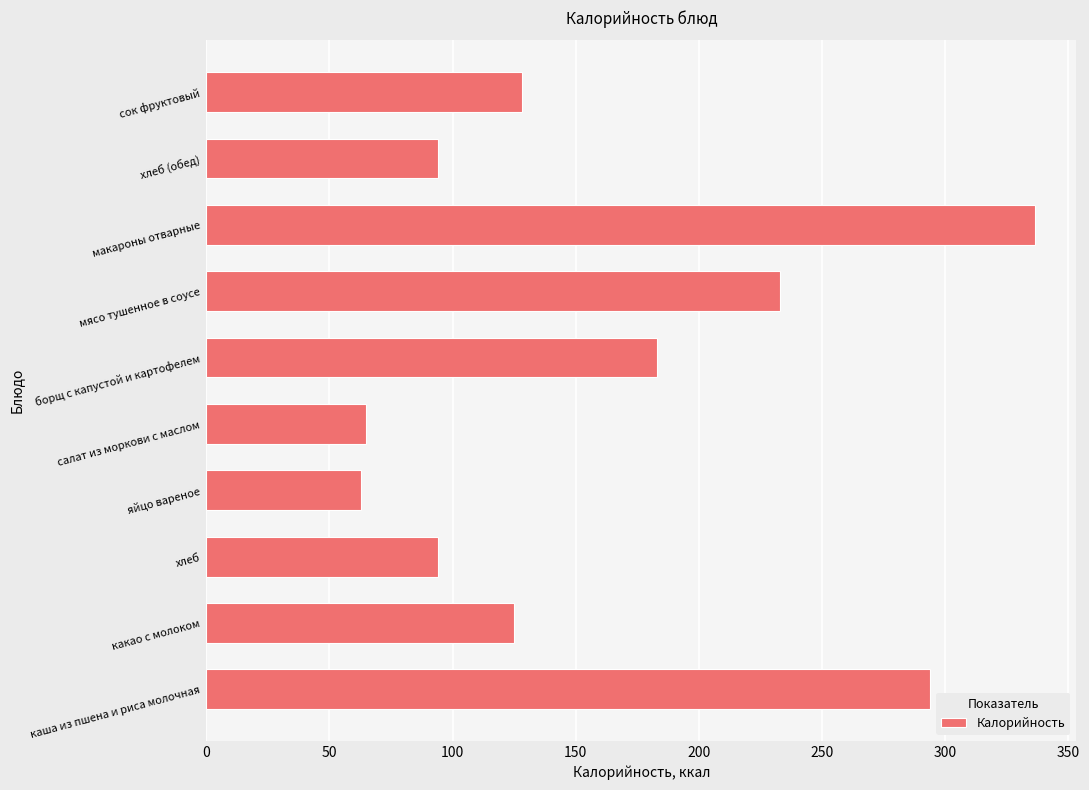

Reading top to bottom, transcribe all the data shown in this chart.

сок фруктовый=128.0	хлеб (обед)=94.0	макароны отварные=336.5	мясо тушенное в соусе=232.8	борщ с капустой и картофелем=183.0	салат из моркови с маслом=65.0	яйцо вареное=63.0	хлеб=94.0	какао с молоком=125.0	каша из пшена и риса молочная=294.0